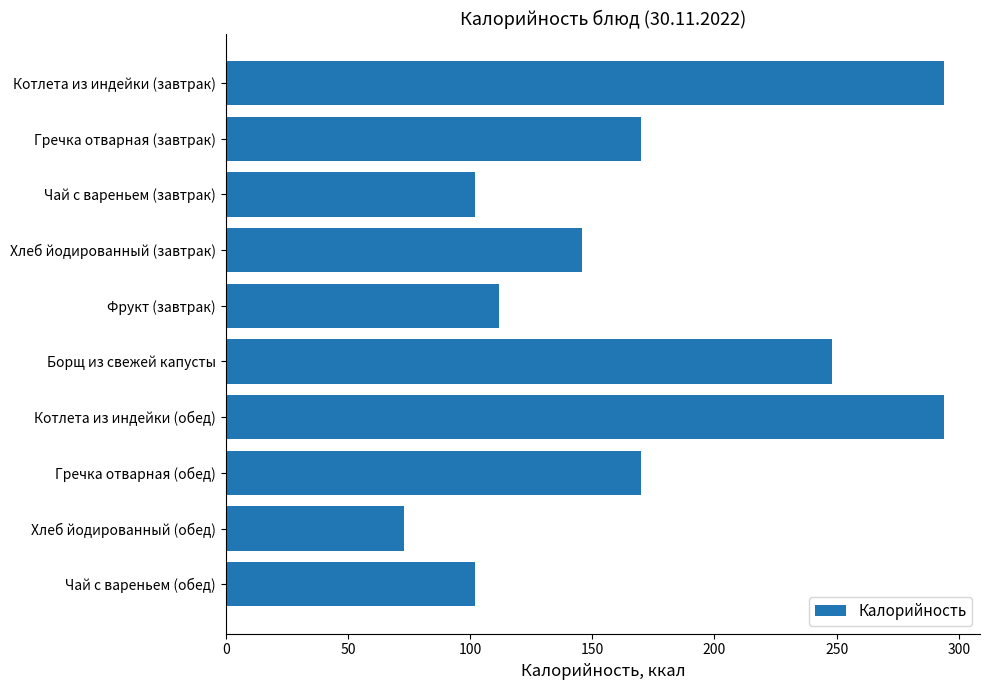

What is the approximate value at Гречка отварная (завтрак), to the nearest 5?

170